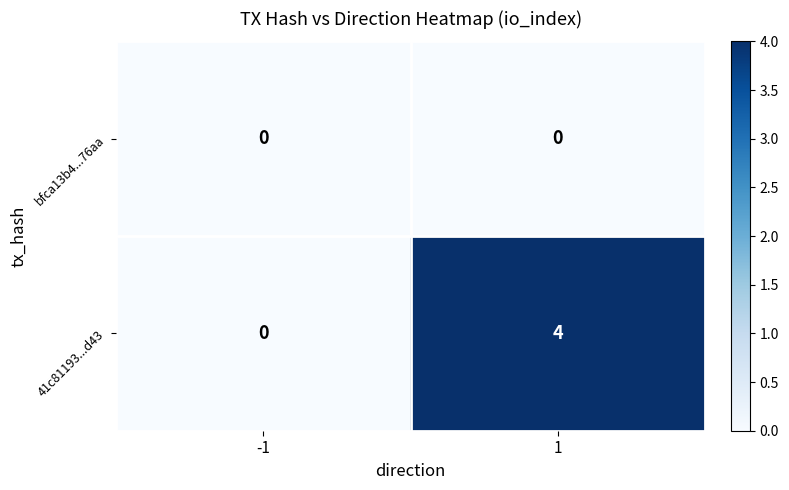

Rank the series at 1 from highest to lowest value.

41c81193...d43, bfca13b4...76aa